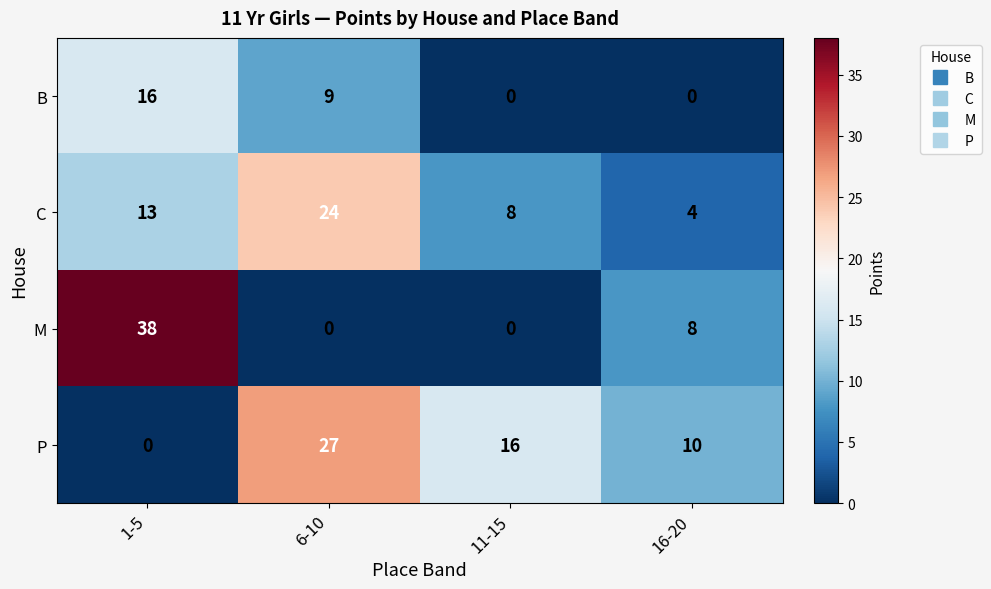

True or false: C has a value of 4 at 16-20.

True